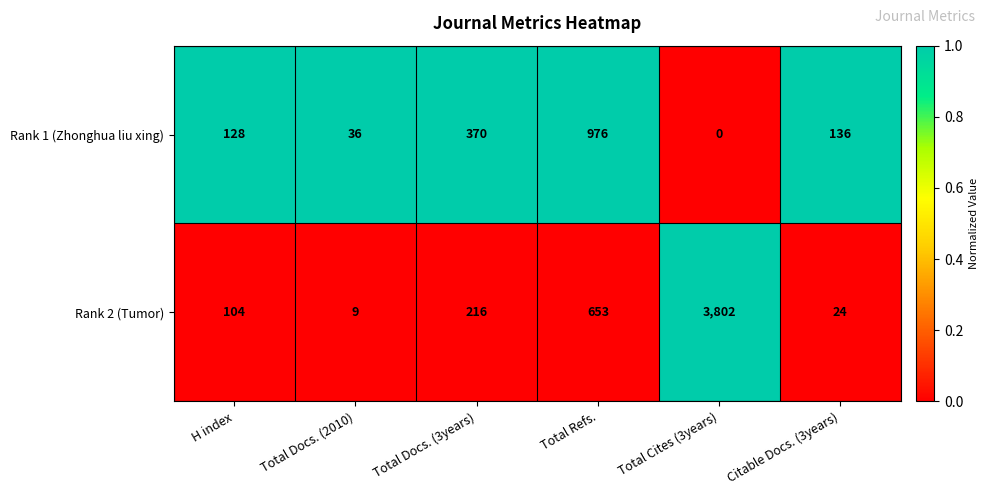

Rank the series by their average value, from lowest to highest.

Rank 1 (Zhonghua liu xing), Rank 2 (Tumor)